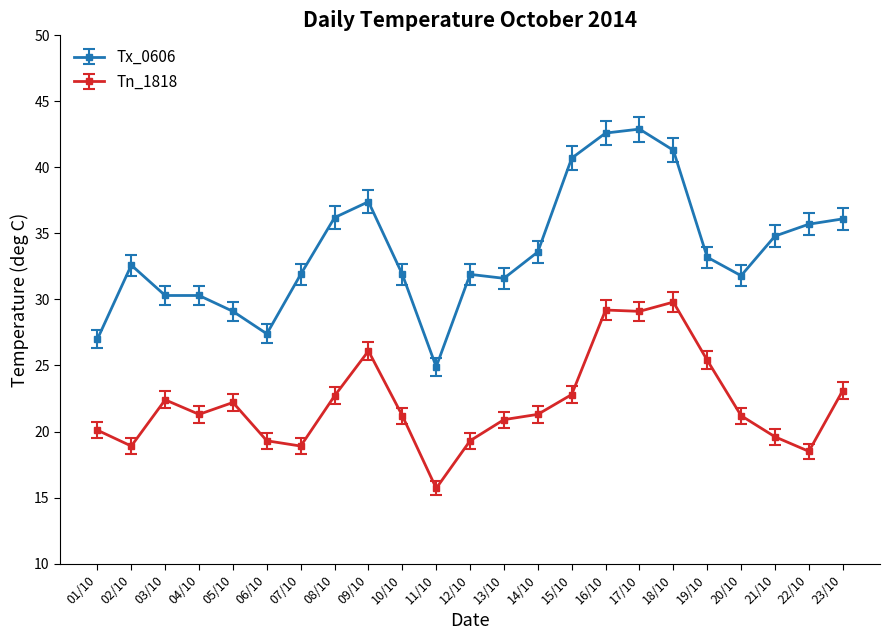

Between 03/10 and 14/10, which series saw the biggest shift?

Tx_0606